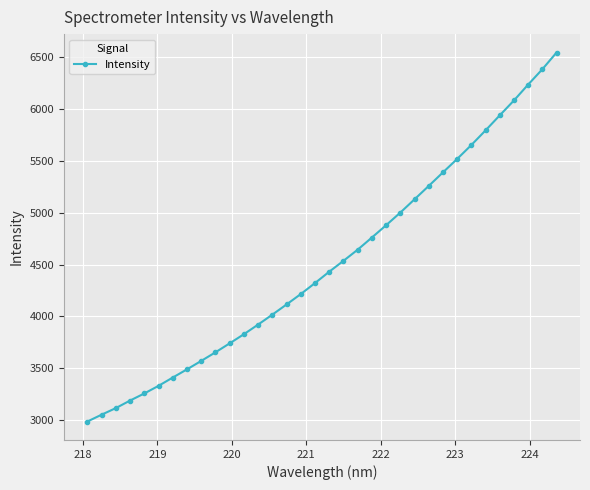

True or false: there are more than 2 points higher than both neighbors.

False